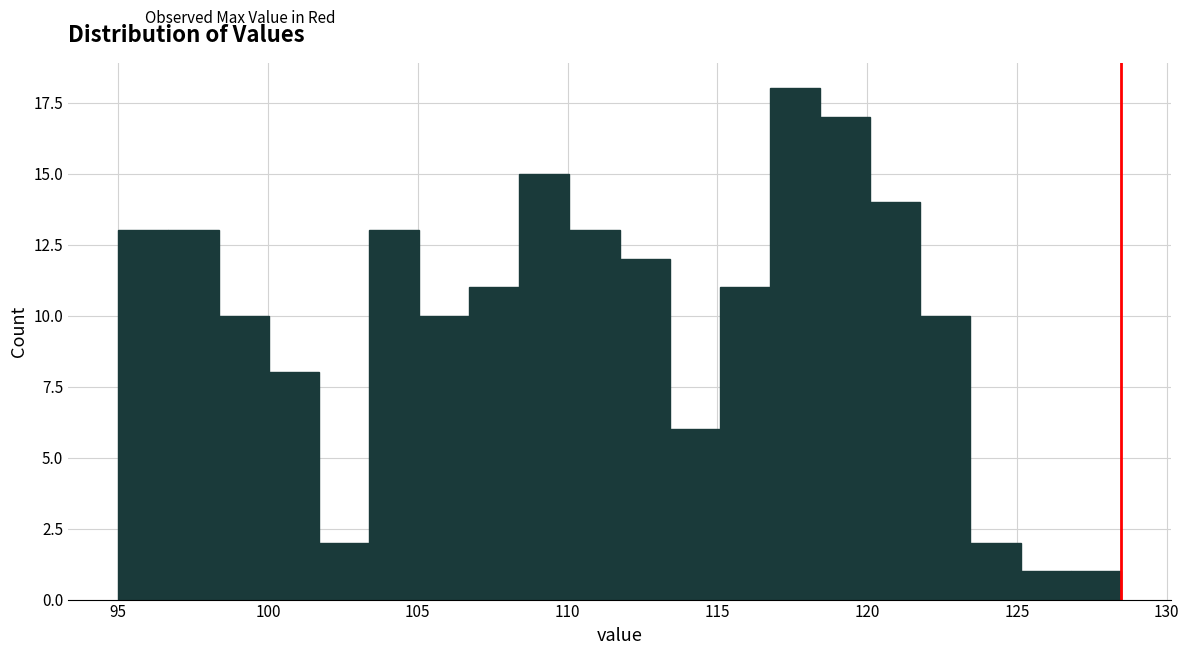

Around what value on the x-axis is the tallest bar? Give the approximate position of its centre, as read against the axis.

117.5